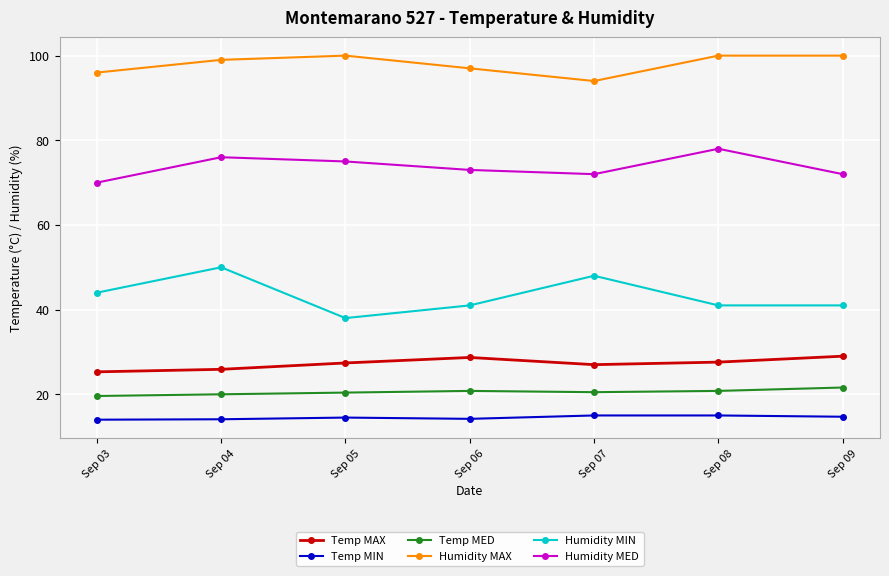

At which label is Humidity MAX closest to 97?

Sep 06